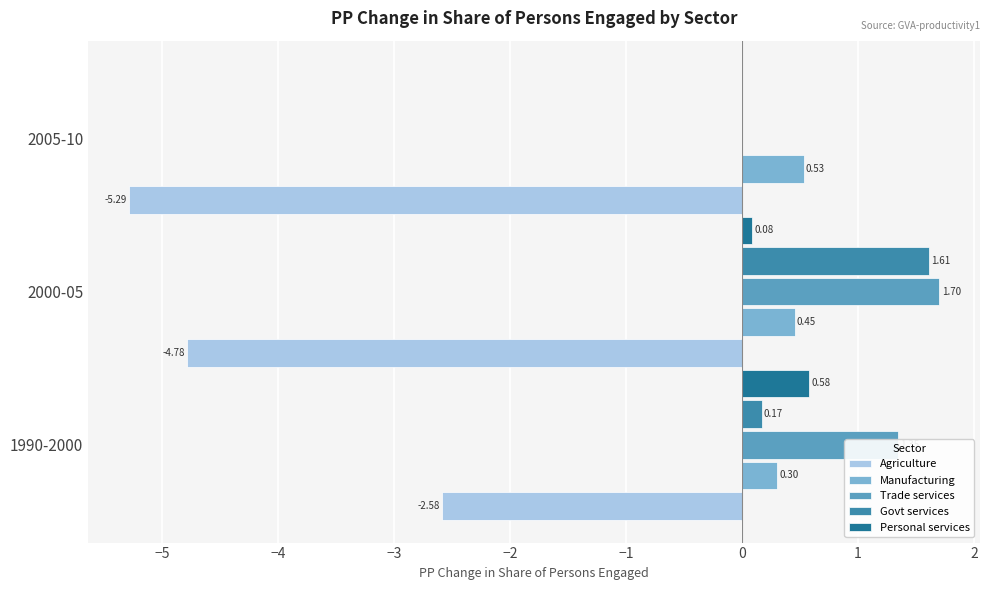

What is the sum of all Agriculture values?

-12.7